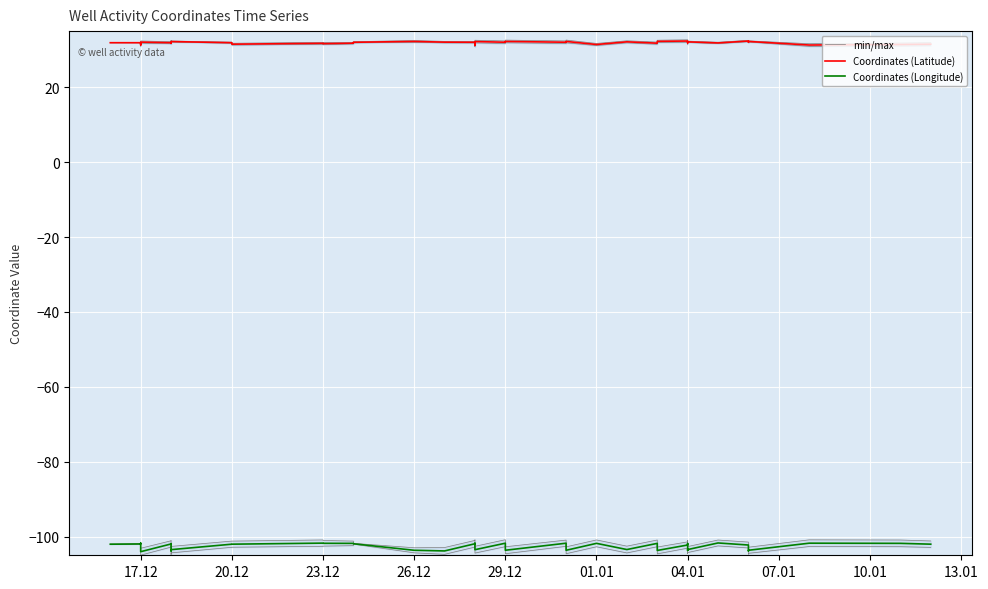

True or false: min/max has a value of 31.5 at 23.12.

True